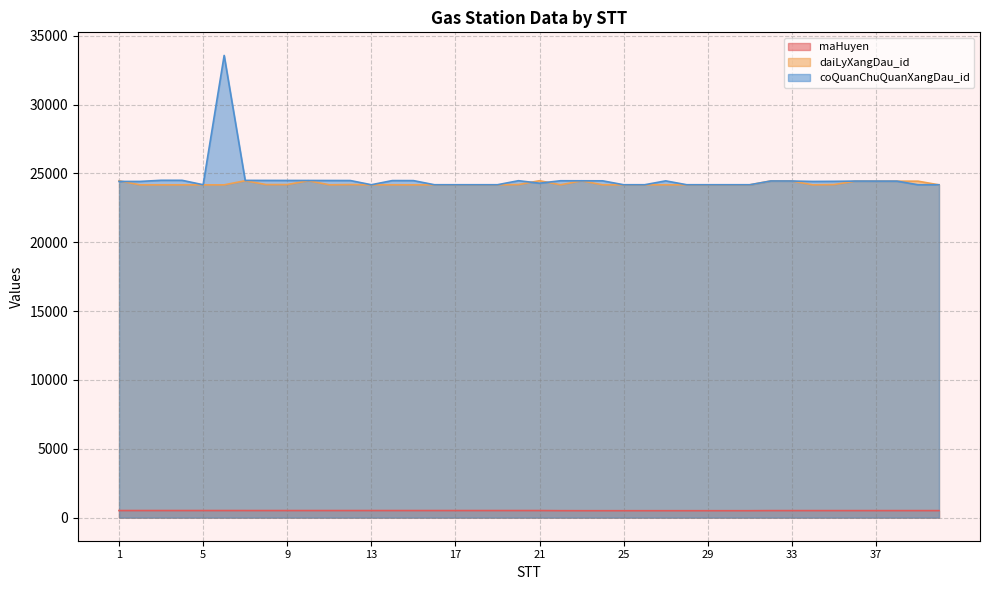

Between 9 and 14, which series saw the biggest shift?

daiLyXangDau_id